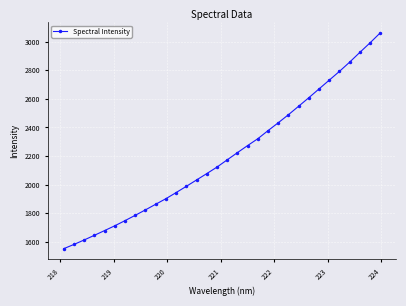

What is the sum of all values?

70536.3